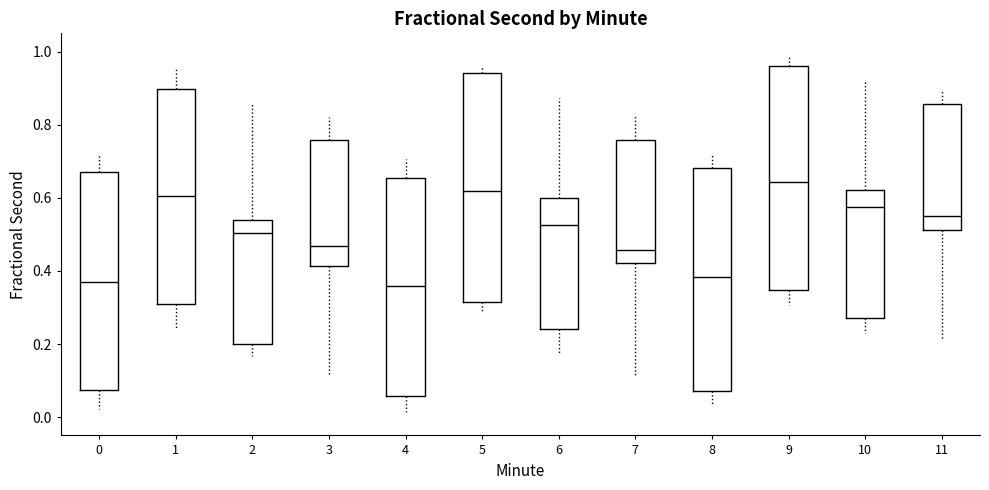

Reading left to right, transcribe this box plot: for each box, give where its median line is, the range the box spans, and where its two whiskers end, as read against the y-axis. The values are not printed on the chart, so give them approximately, as read against the axis.

0: median 0.38, box 0.08 to 0.66, whiskers 0.02 to 0.72
1: median 0.60, box 0.30 to 0.90, whiskers 0.24 to 0.96
2: median 0.50, box 0.20 to 0.54, whiskers 0.16 to 0.86
3: median 0.46, box 0.42 to 0.76, whiskers 0.12 to 0.82
4: median 0.36, box 0.06 to 0.66, whiskers 0.02 to 0.70
5: median 0.62, box 0.32 to 0.94, whiskers 0.28 to 0.96
6: median 0.52, box 0.24 to 0.60, whiskers 0.18 to 0.88
7: median 0.46, box 0.42 to 0.76, whiskers 0.10 to 0.82
8: median 0.38, box 0.08 to 0.68, whiskers 0.04 to 0.72
9: median 0.64, box 0.34 to 0.96, whiskers 0.30 to 0.98
10: median 0.58, box 0.28 to 0.62, whiskers 0.22 to 0.92
11: median 0.56, box 0.52 to 0.86, whiskers 0.22 to 0.90